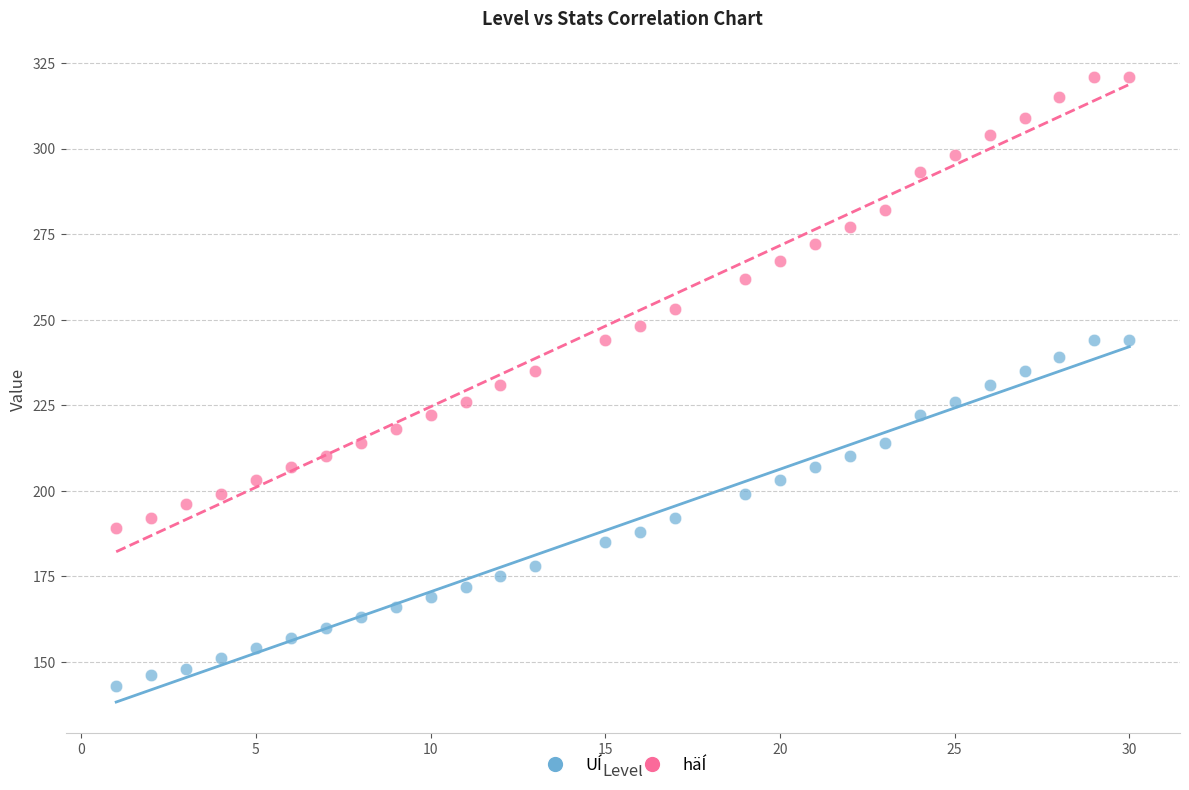

Which series contains the highest Y value?

häÍ